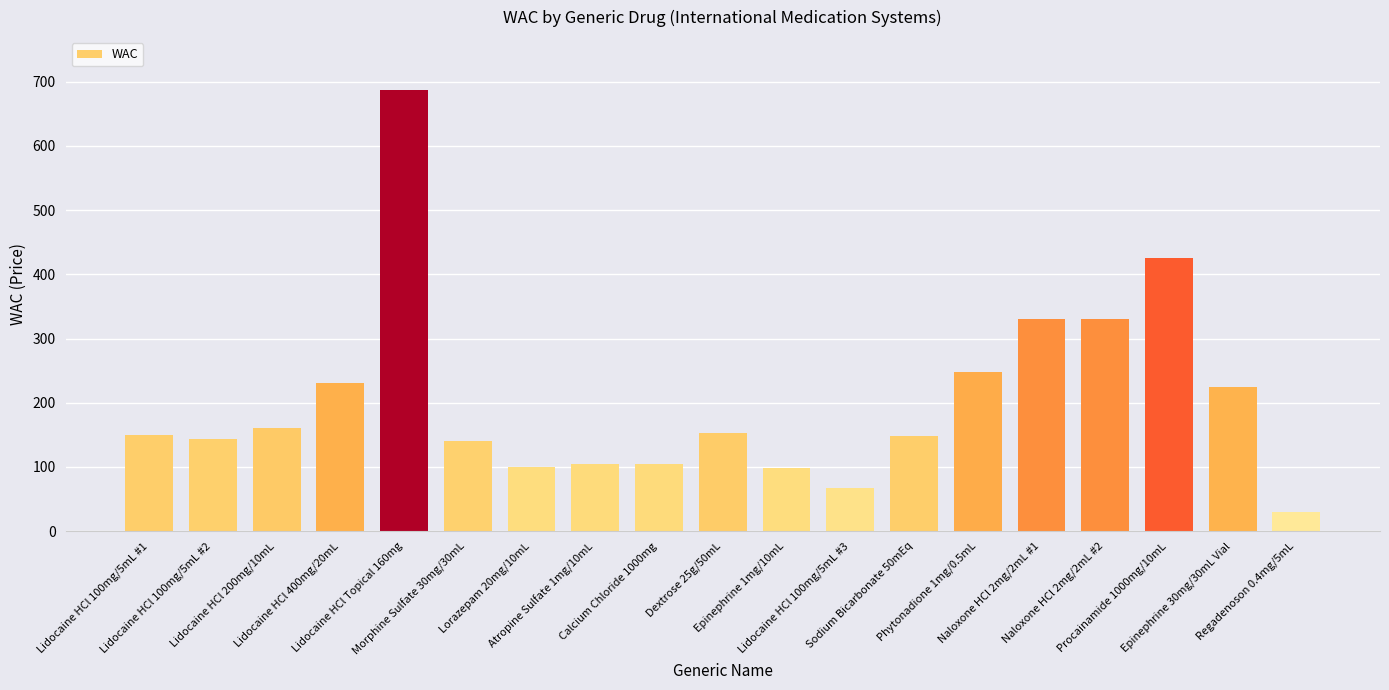

What is the difference between the maximum and minimum values?

657.0